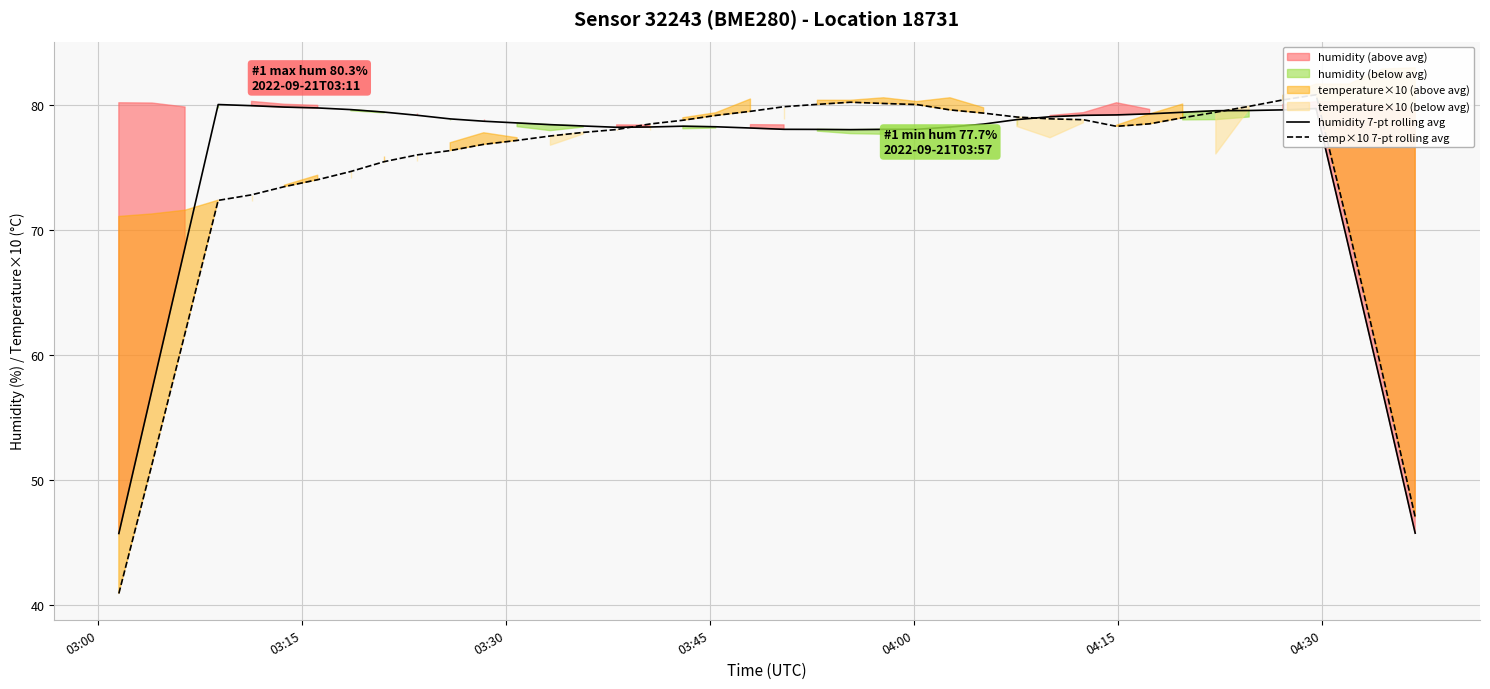

True or false: temp×10 7-pt rolling avg and humidity 7-pt rolling avg intersect in this chart.

True